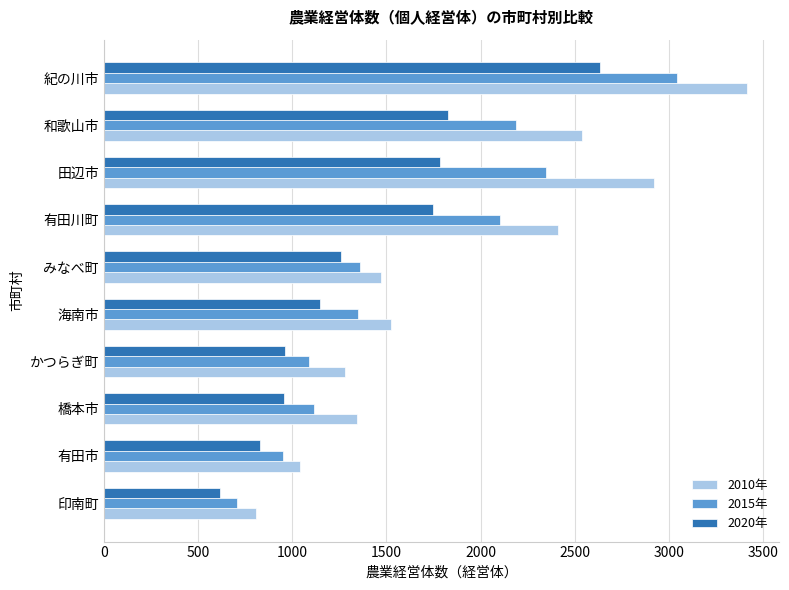

What is the maximum value shown in the chart?

3414